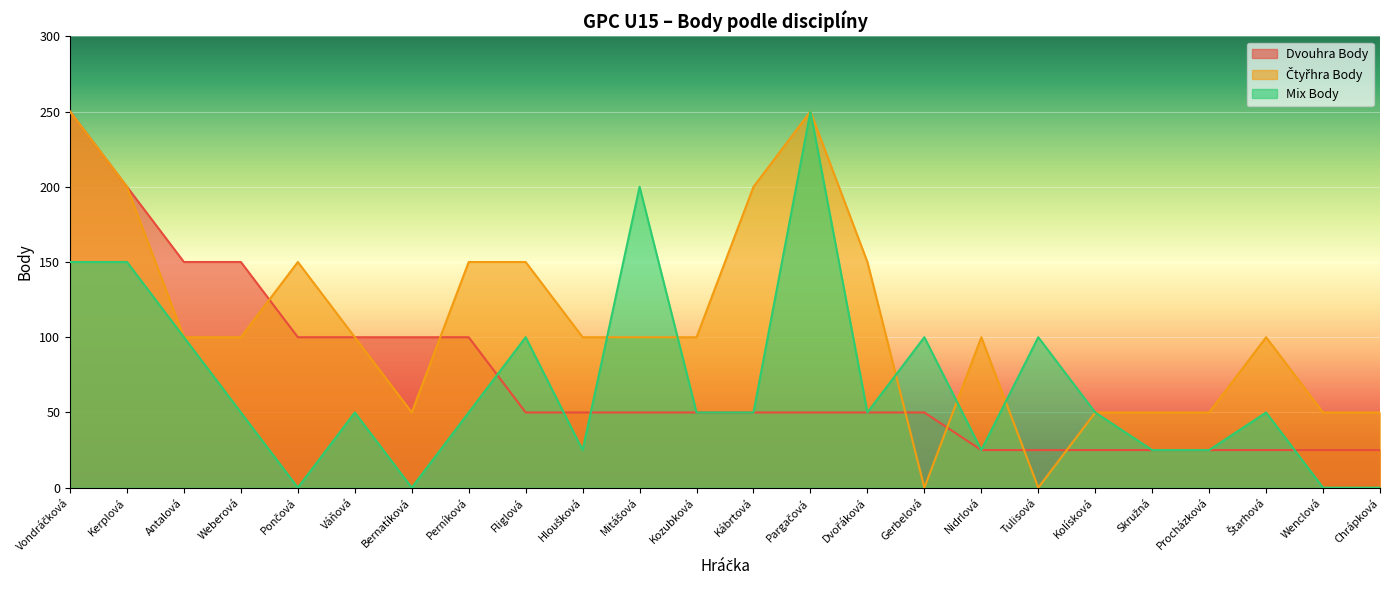

What is the highest value of the Čtyřhra Body series?

250